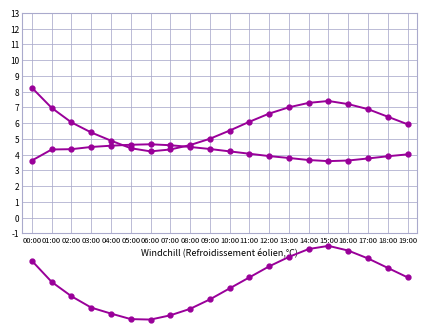

What is the minimum value for humidity?

3.6